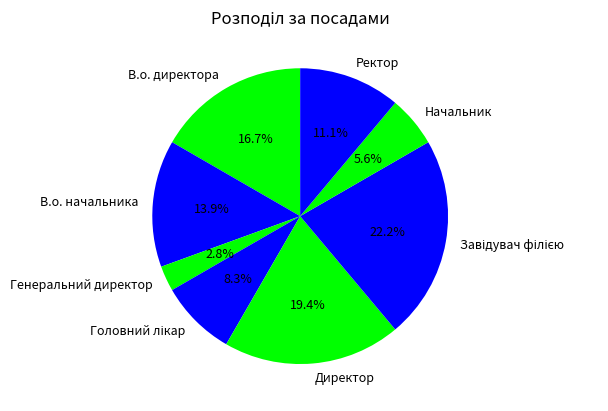

How many slices are in this pie chart?

8